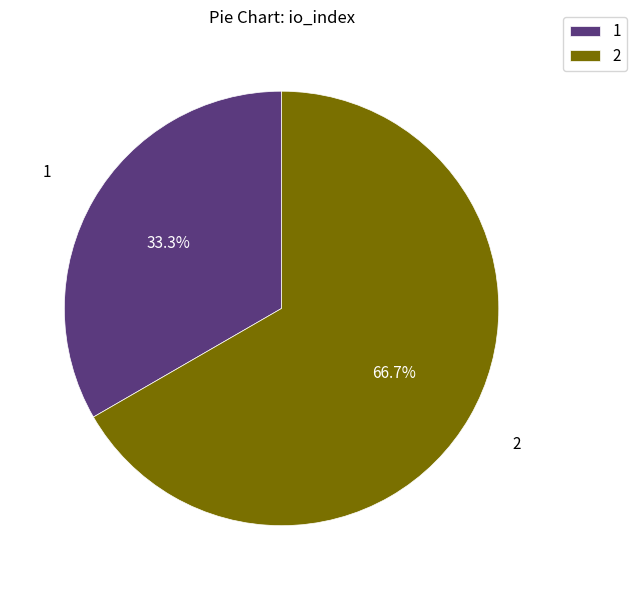

Rank the categories by value from highest to lowest.

2, 1